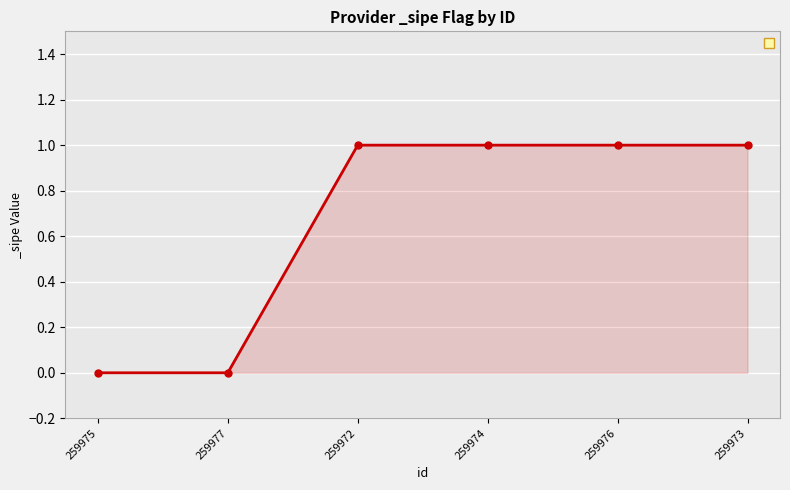

True or false: the data has more than 2 interior local peaks.

False